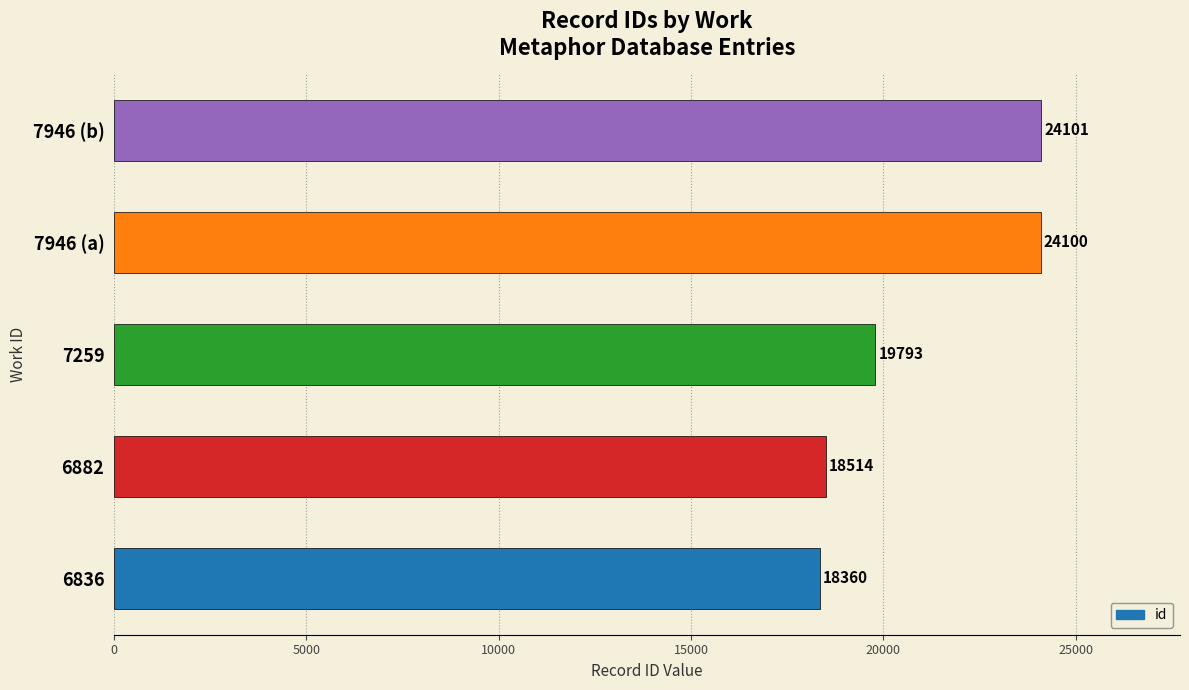

List the labels in order of value, smallest first.

6836, 6882, 7259, 7946 (a), 7946 (b)